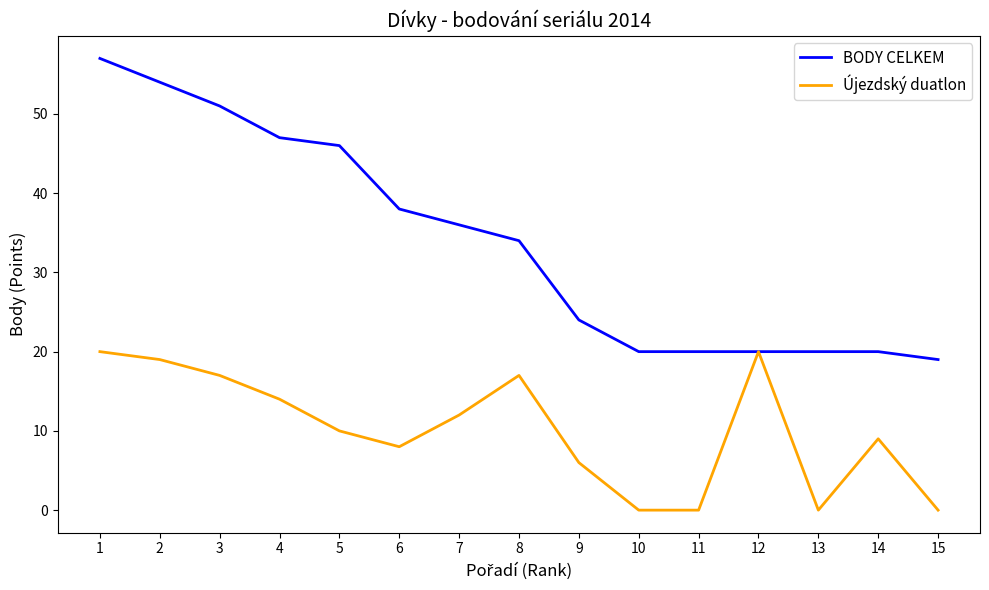

What is the difference between the highest and lowest values at 3?

34